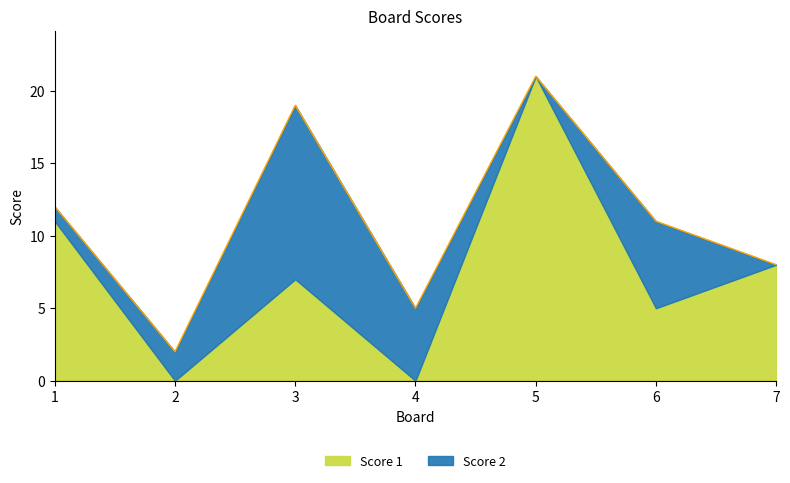

Does the chart have visible grid lines?

No